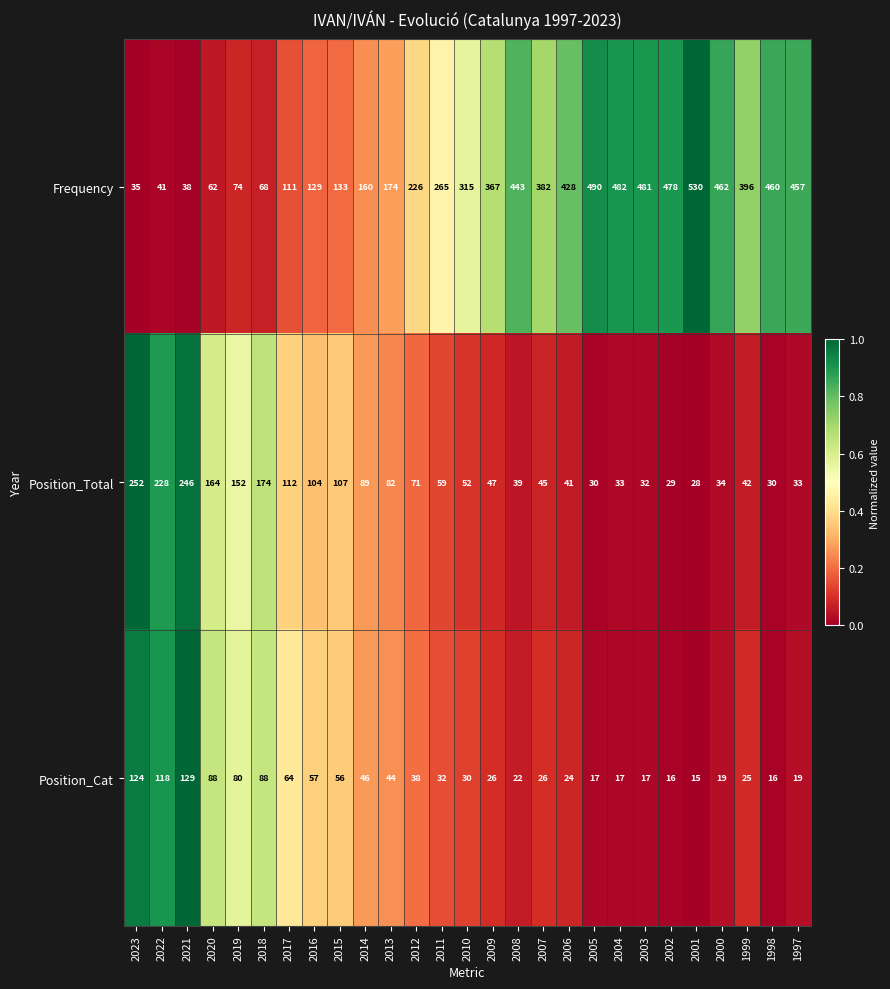

Which series changed the most between 2021 and 2019?

Position_Total